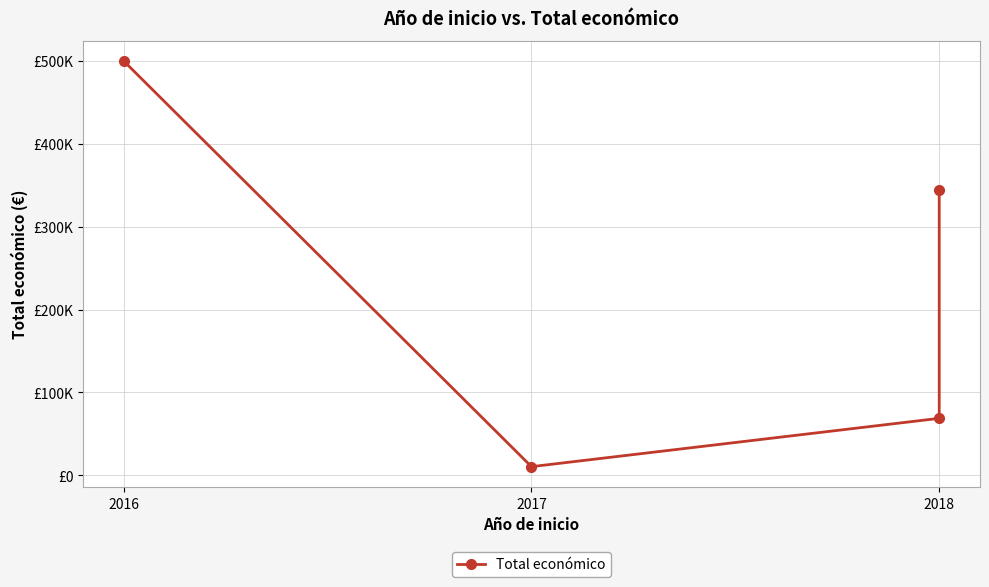

Does the chart have visible grid lines?

Yes